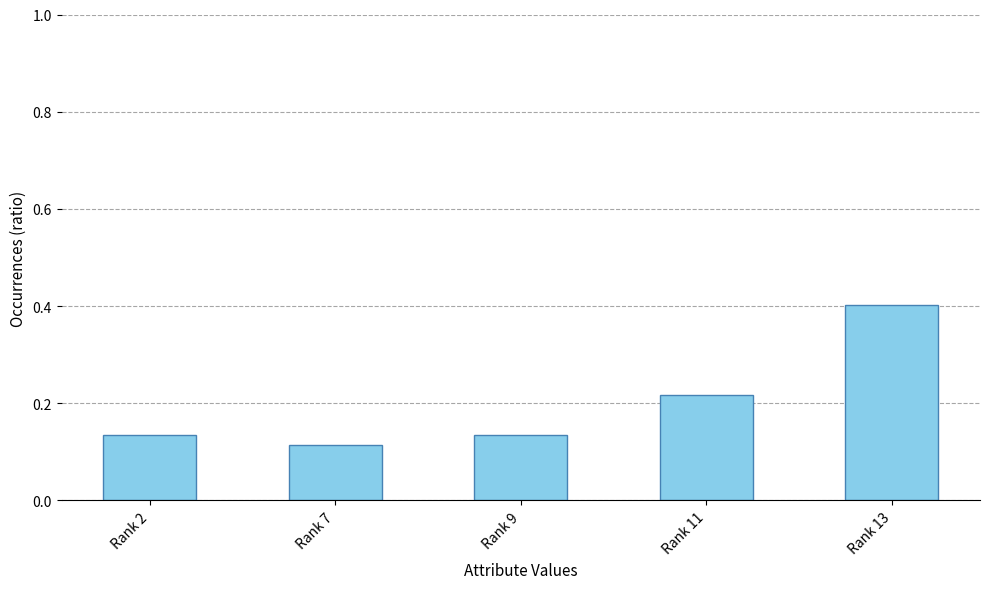

What is the change in value from Rank 11 to Rank 13?

+0.2